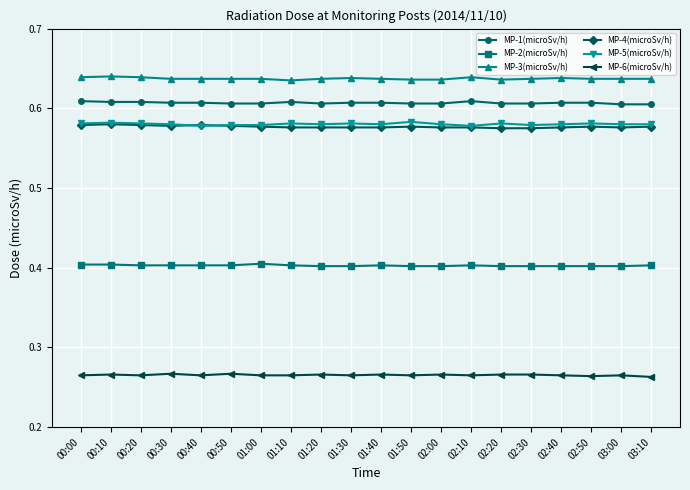

Count the MP-3(microSv/h) values in the range 0 to 1.

20